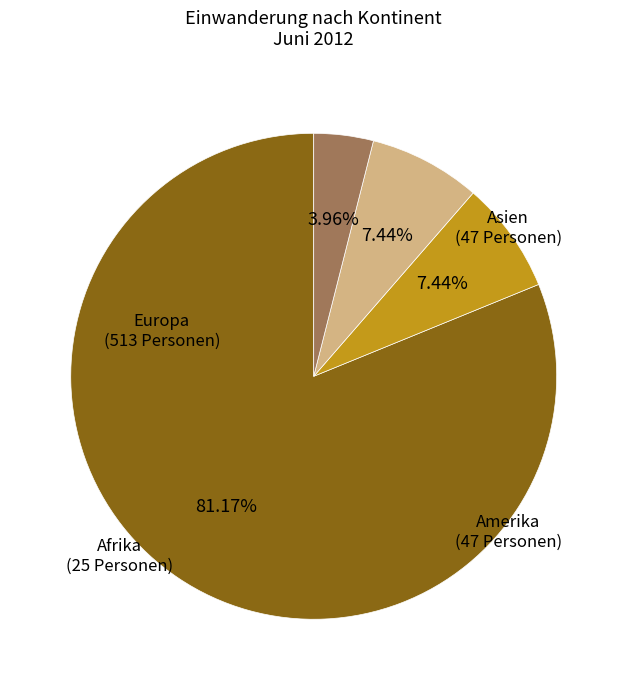

Which category accounts for the majority?

Europa